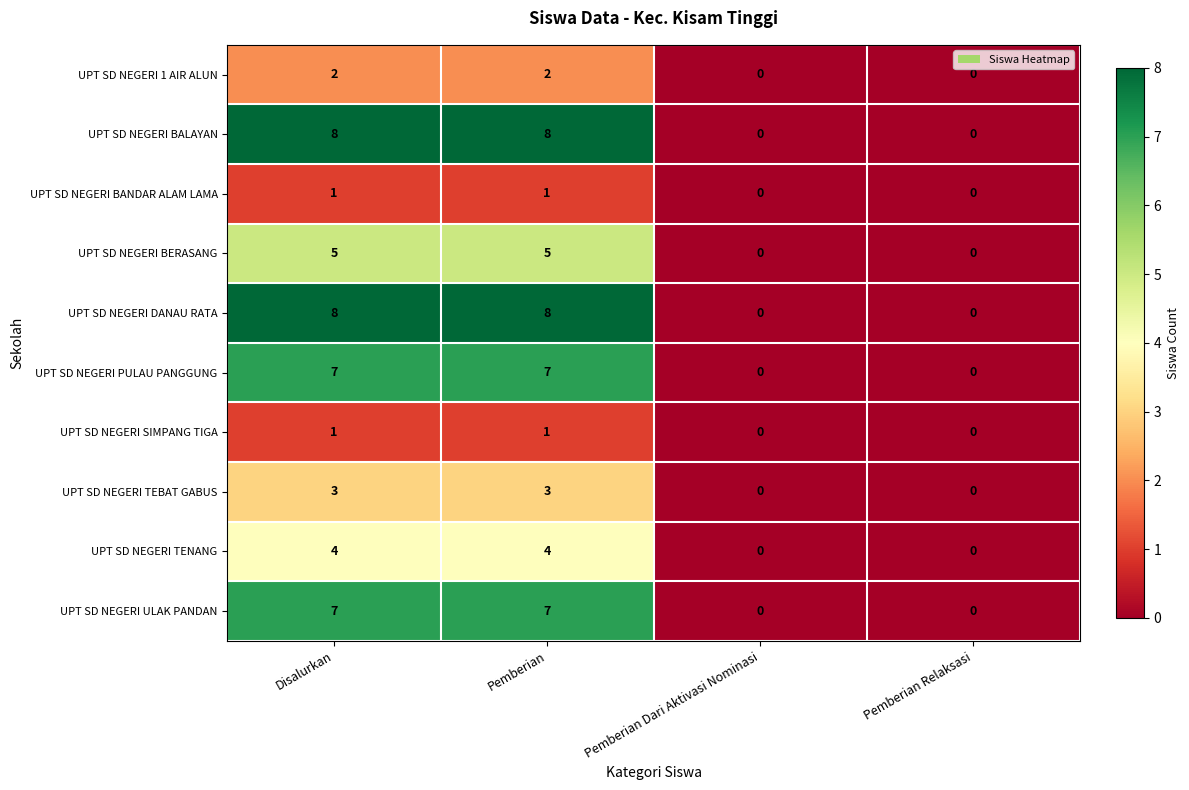

The value of UPT SD NEGERI ULAK PANDAN at Pemberian is 7. True or false?

True